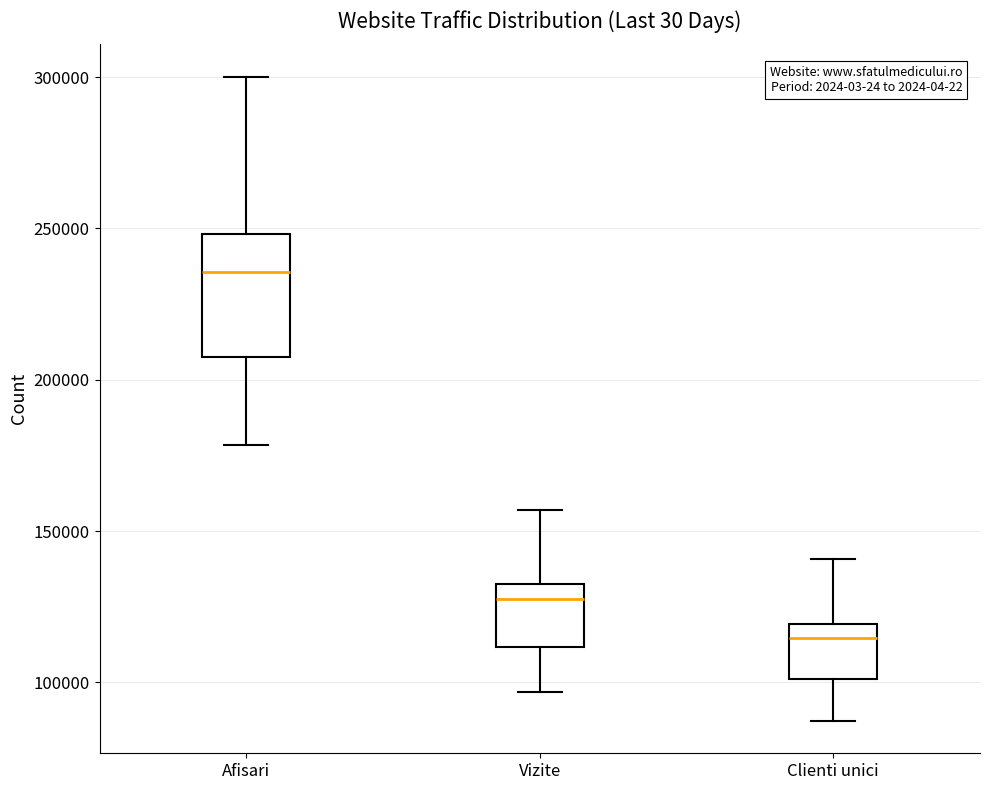

Reading left to right, transcribe this box plot: for each box, give where its median line is, the range the box spans, and where its two whiskers end, as read against the y-axis. The values are not printed on the chart, so give them approximately, as read against the axis.

Afisari: median 235000, box 205000 to 250000, whiskers 180000 to 300000
Vizite: median 125000, box 110000 to 135000, whiskers 95000 to 155000
Clienti unici: median 115000, box 100000 to 120000, whiskers 85000 to 140000